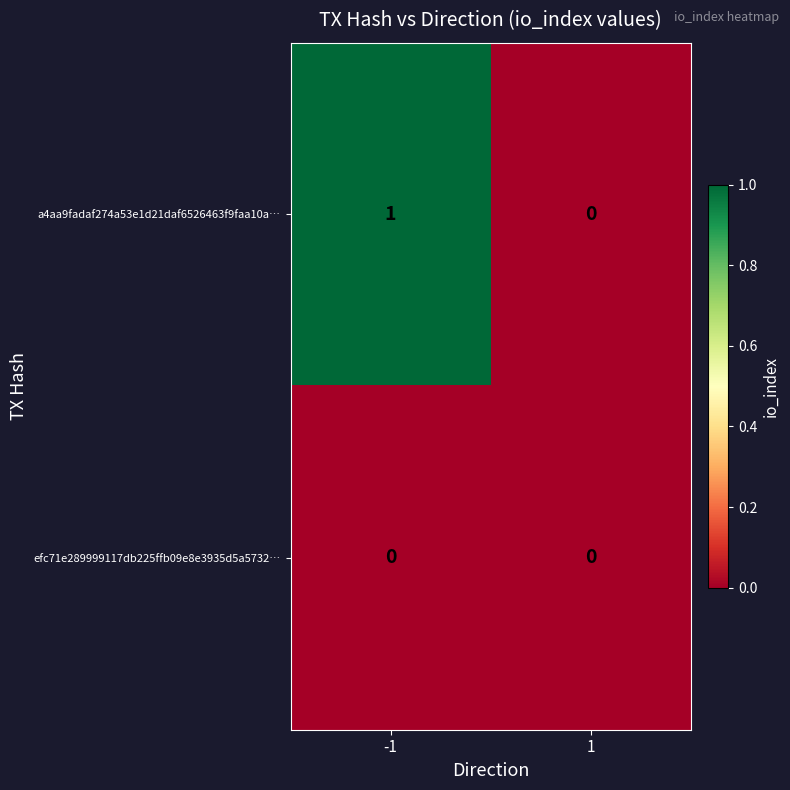

Reading left to right, extract all data points from this chart.

a4aa9fadaf274a53e1d21daf6526463f9faa10a…: 1	0
efc71e289999117db225ffb09e8e3935d5a5732…: 0	0